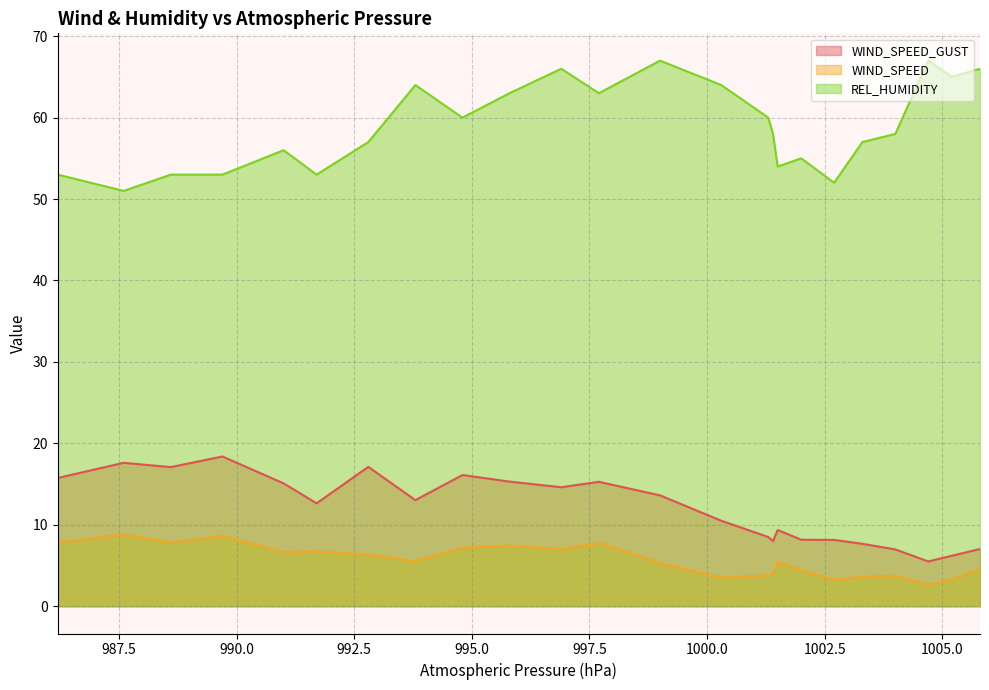

What is the lowest value of the REL_HUMIDITY series?

51.0